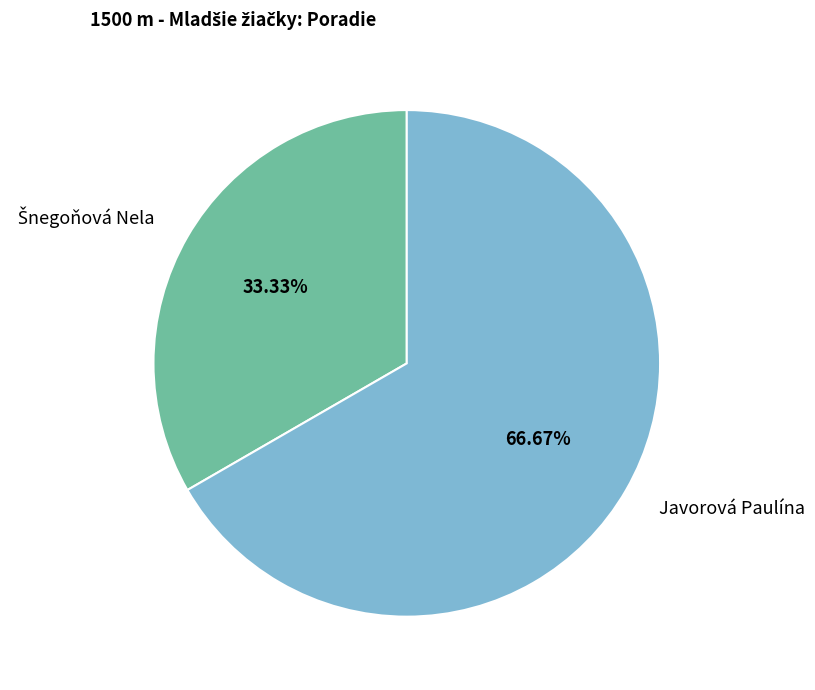

To the nearest percent, what is the average slice percentage?

50%